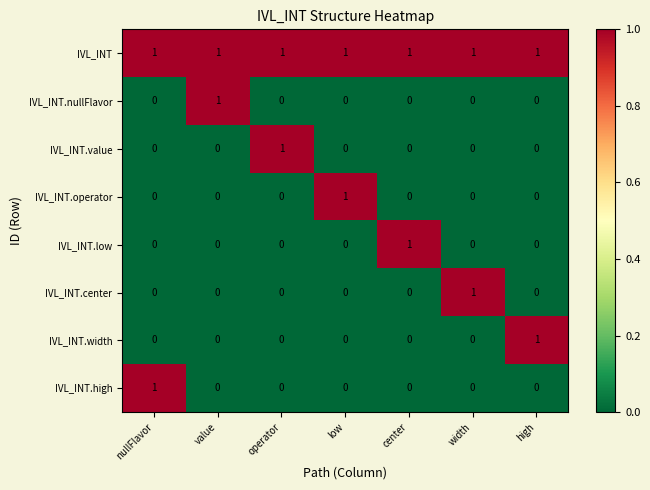

Count the IVL_INT.nullFlavor values in the range 0 to 1.

7